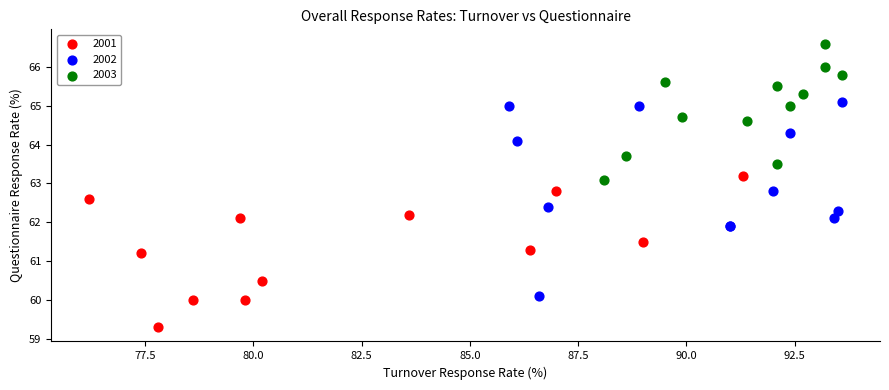

Which series has the largest Y range (max minus min)?

2002